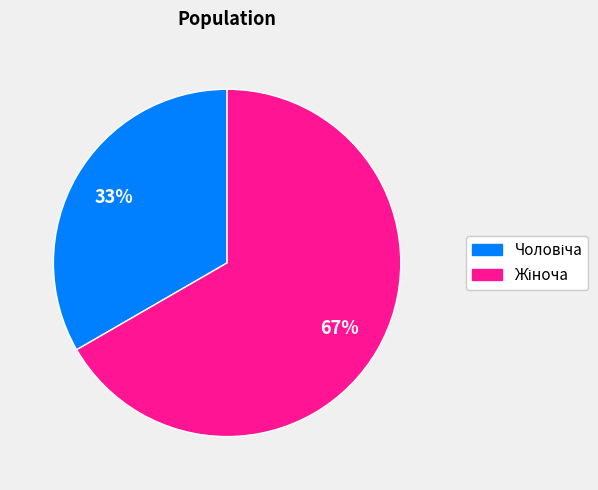

Is there any slice that represents more than half of the pie?

Yes